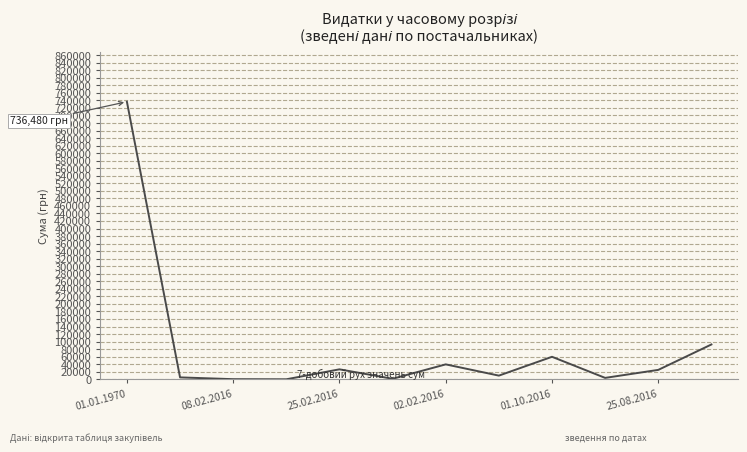

What is the minimum value shown in the chart?

13.3